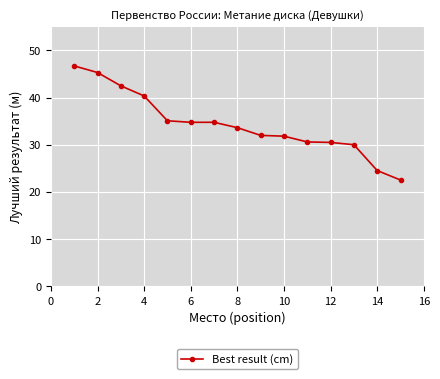

What is the difference between the maximum and minimum values?

24.2